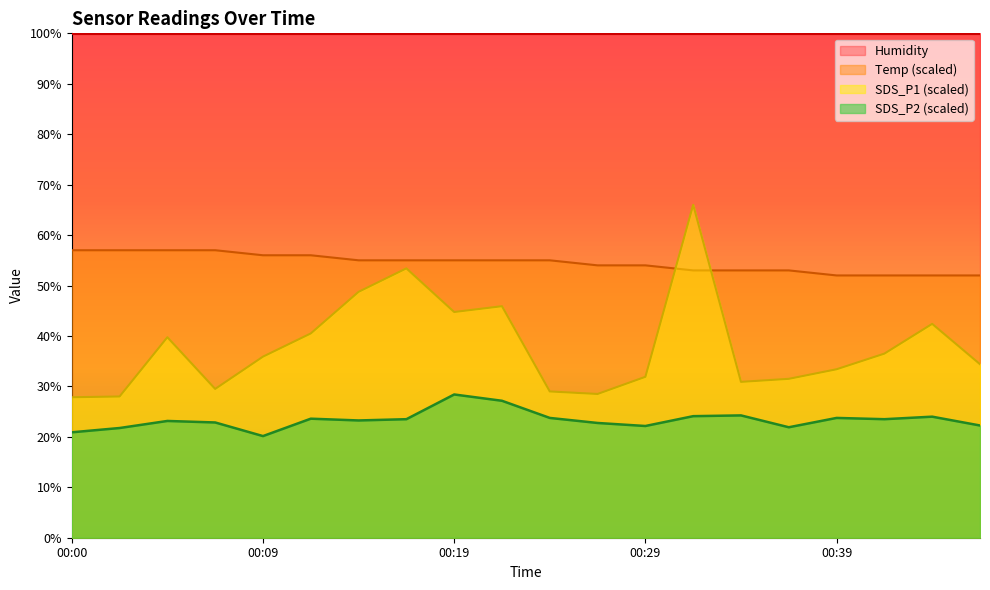

What is the sum of all Temp values?

1090.0